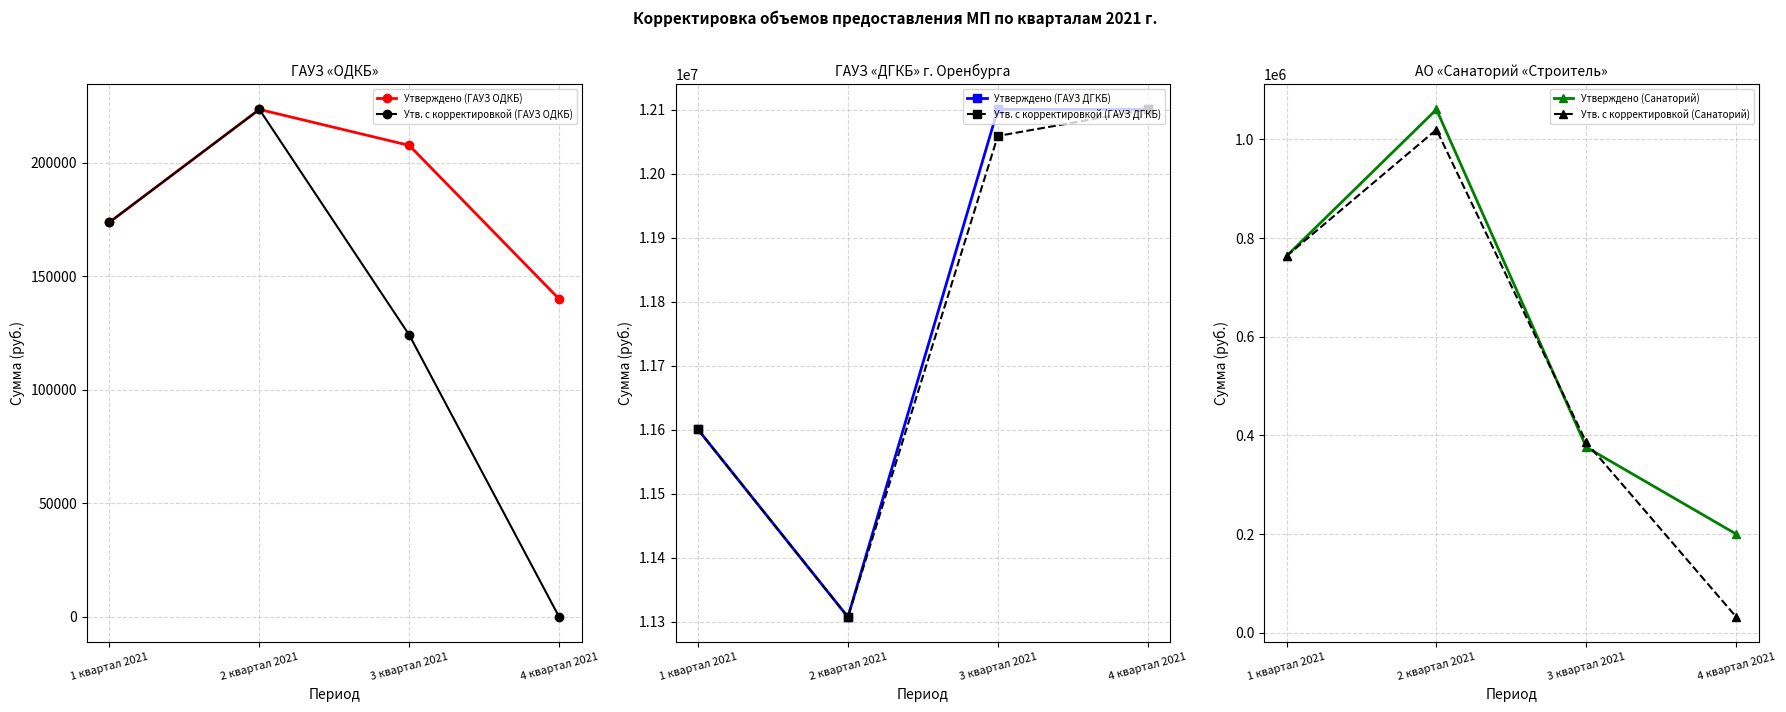

What is the difference between the Утв. с корректировкой (ГАУЗ ОДКБ) values at 3 квартал 2021 and 2 квартал 2021?

99354.0